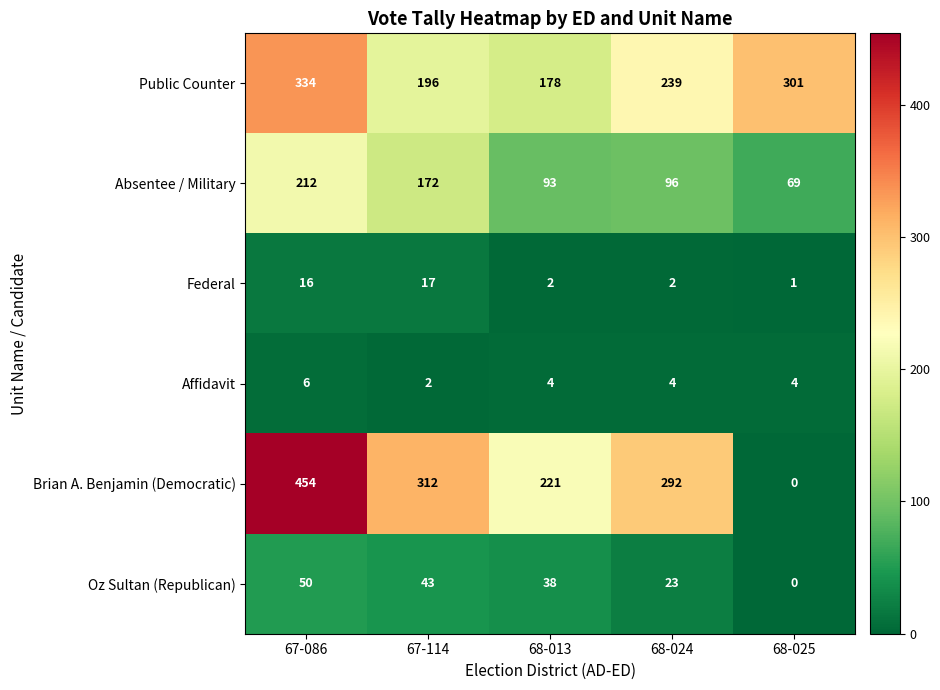

Count the Public Counter values in the range 196 to 301.

3